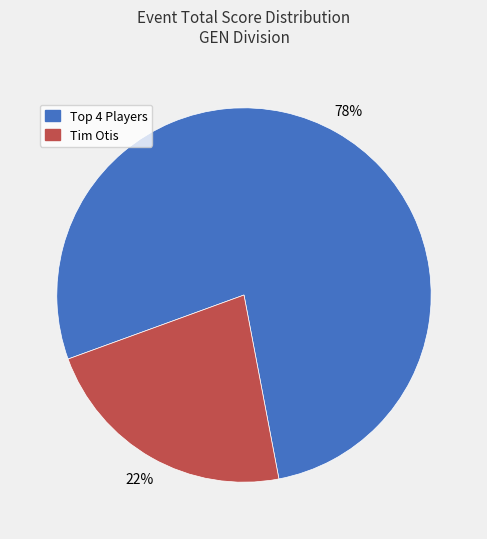

Is there any slice that represents more than half of the pie?

Yes